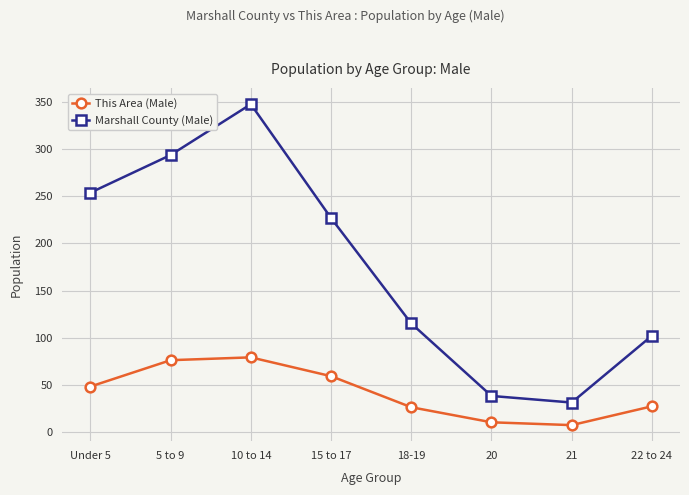

Where does the Marshall County (Male) series first go above 227?

Under 5